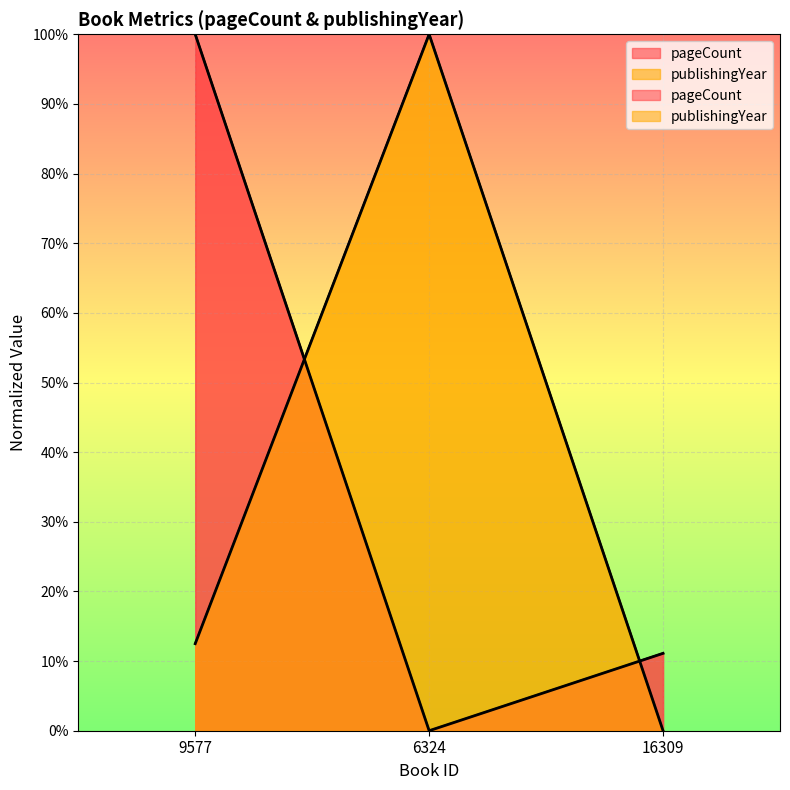

The value of publishingYear at 9577 is 12.5. True or false?

True